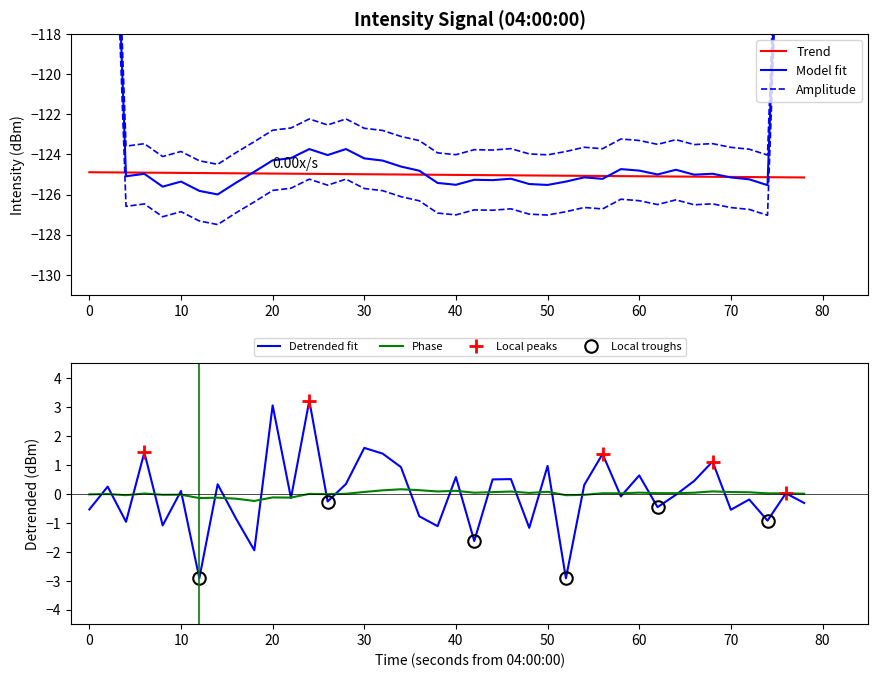

What is the minimum value for Detrended fit?

-2.9